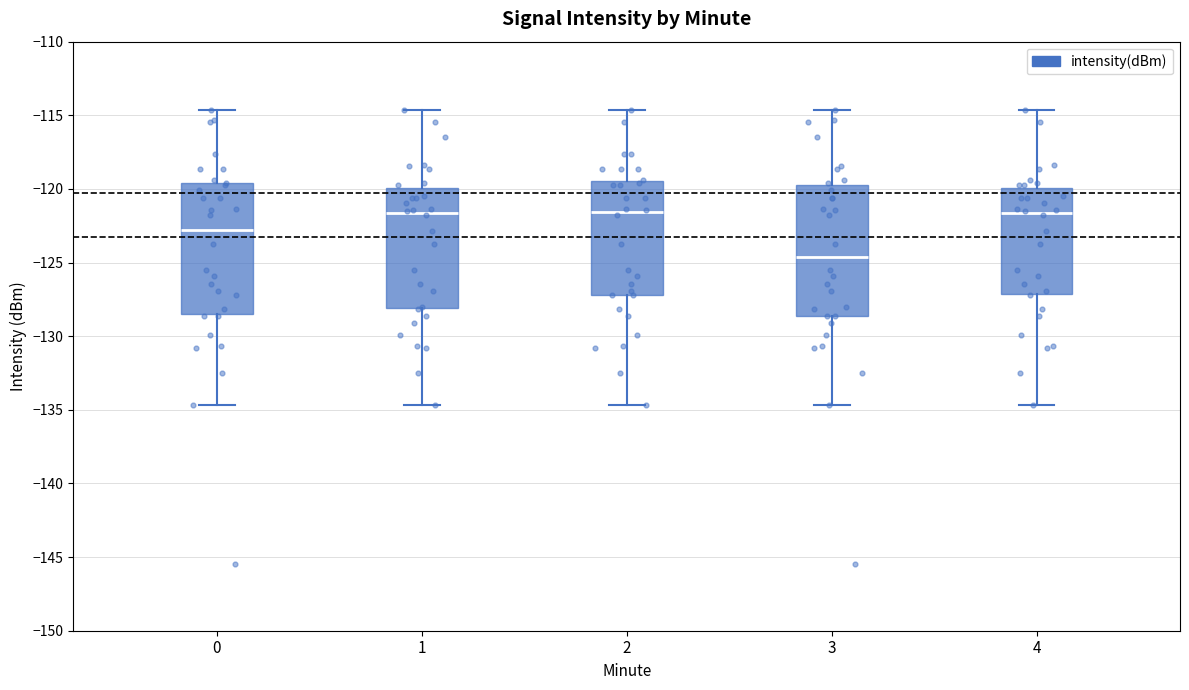

Which box has the lowest median line?

3